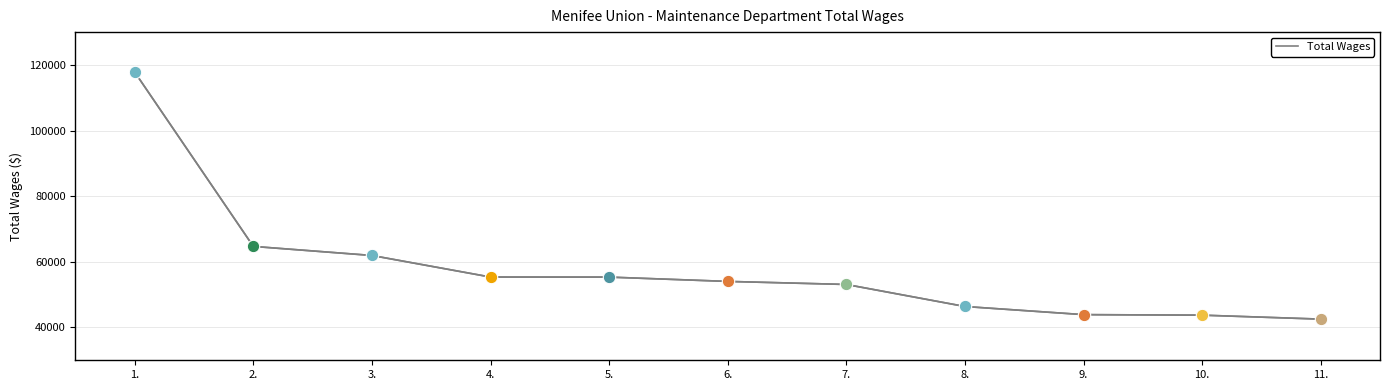

What is the change in value from 1. to 2.?

-53113